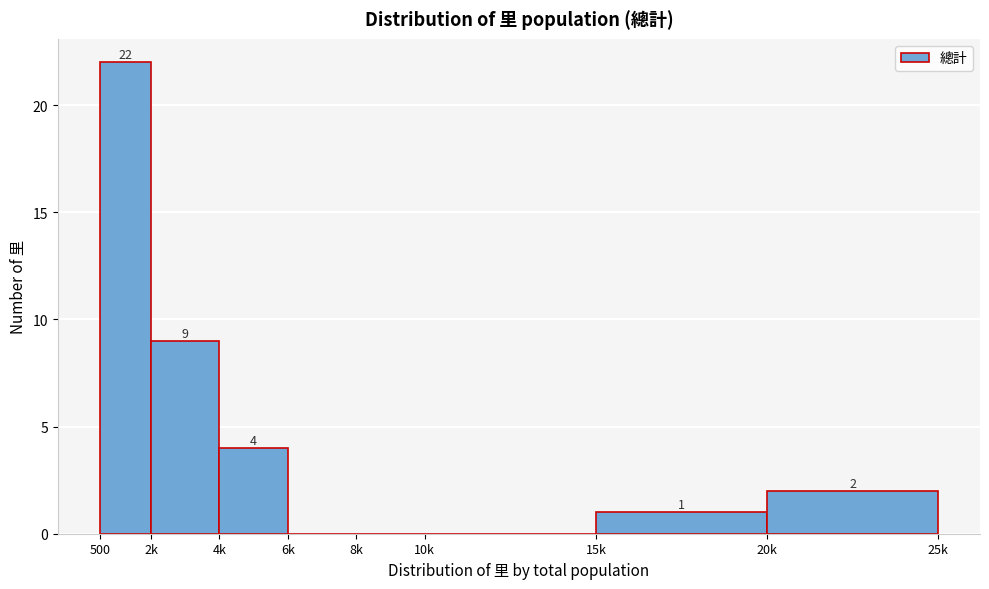

Reading right to left, list all the values displayed in this chart.

20k=2	15k=1	10k=0	8k=0	6k=0	4k=4	2k=9	500=22